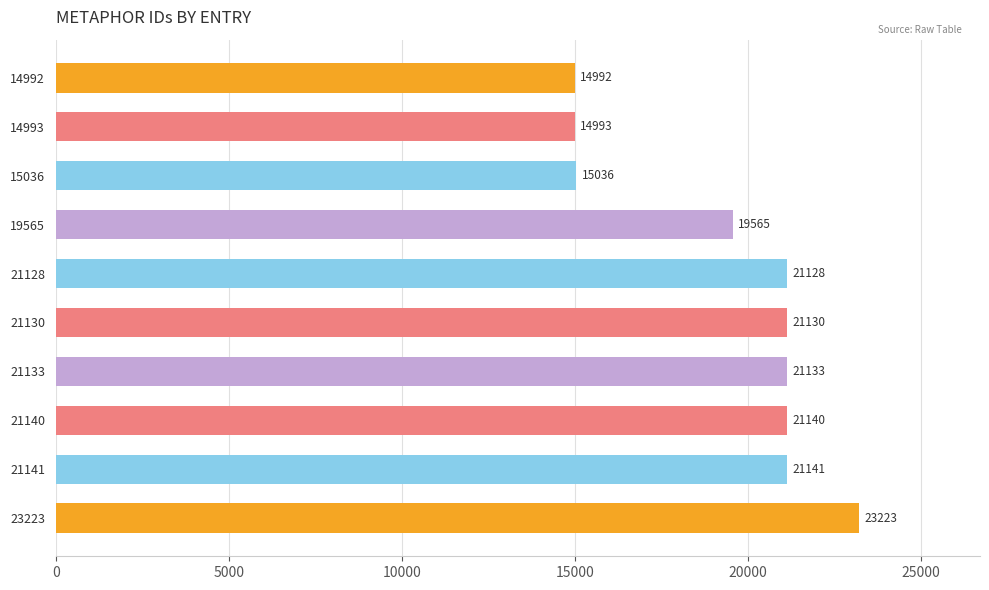

Which category has the highest value across all series?

23223